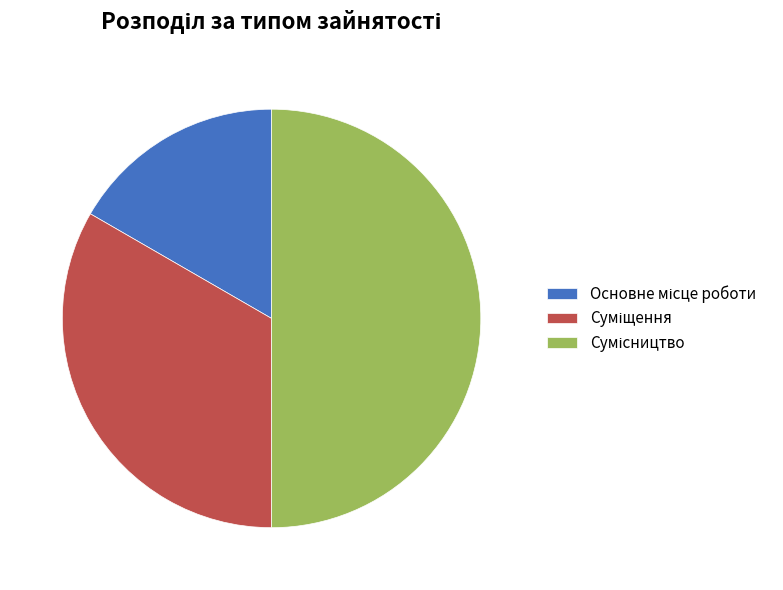

What percentage is the Основне місце роботи slice, to the nearest percent?

17%